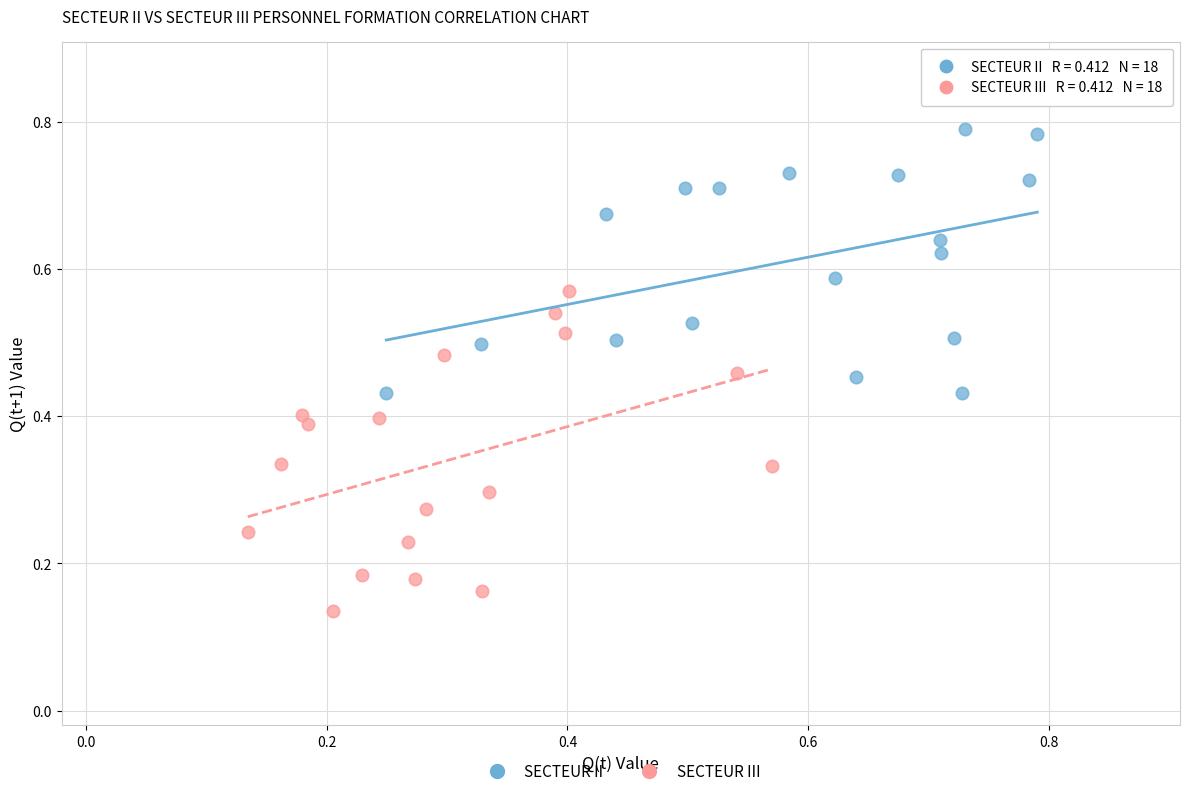

Which series has the widest spread of Y values?

SECTEUR III